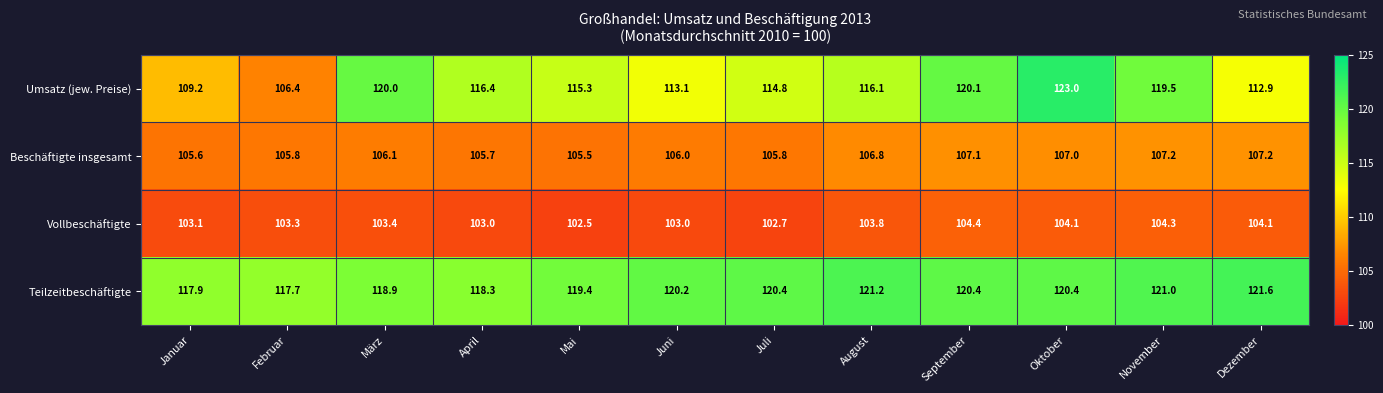

List the series in order of their overall mean, highest first.

Teilzeitbeschäftigte, Umsatz (jew. Preise), Beschäftigte insgesamt, Vollbeschäftigte